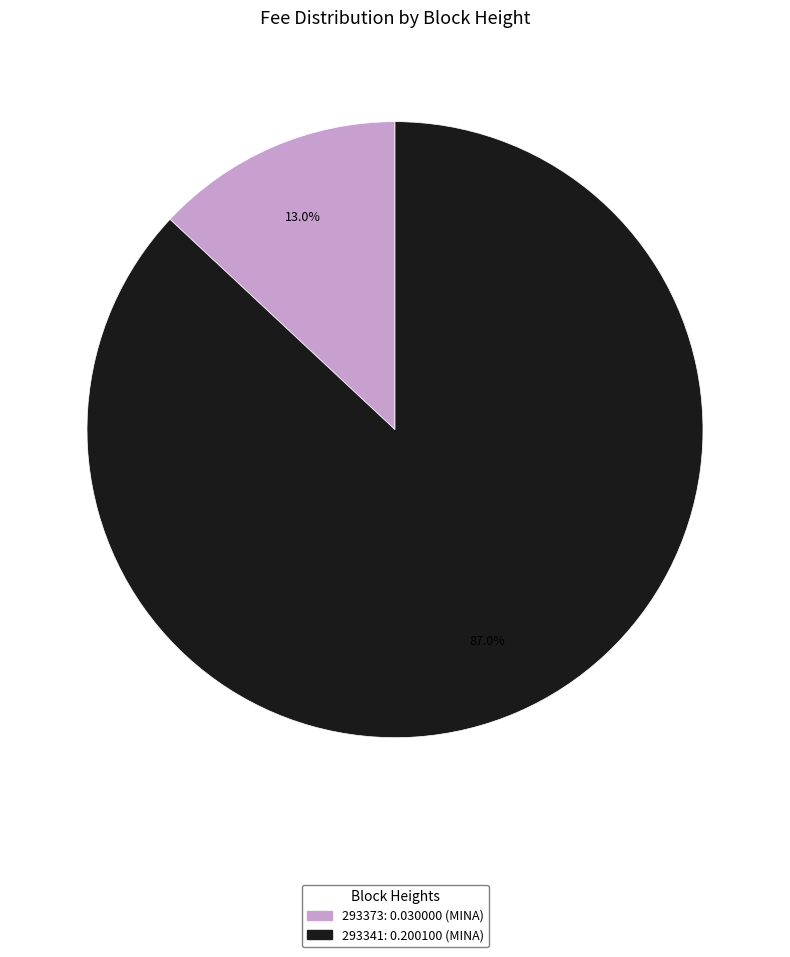

Is it true that 293373 is 26% of the pie?

False